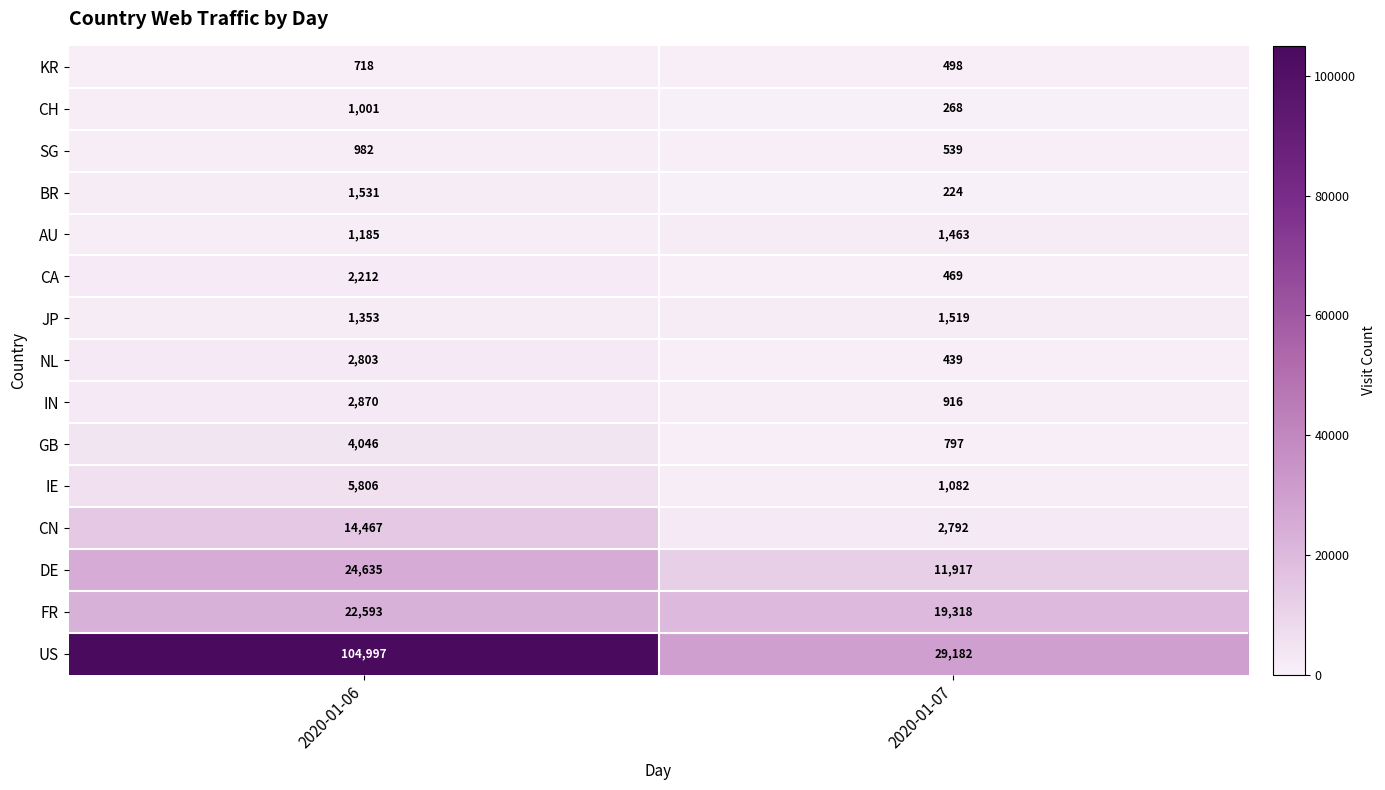

True or false: FR has a value of 22593 at 2020-01-06.

True